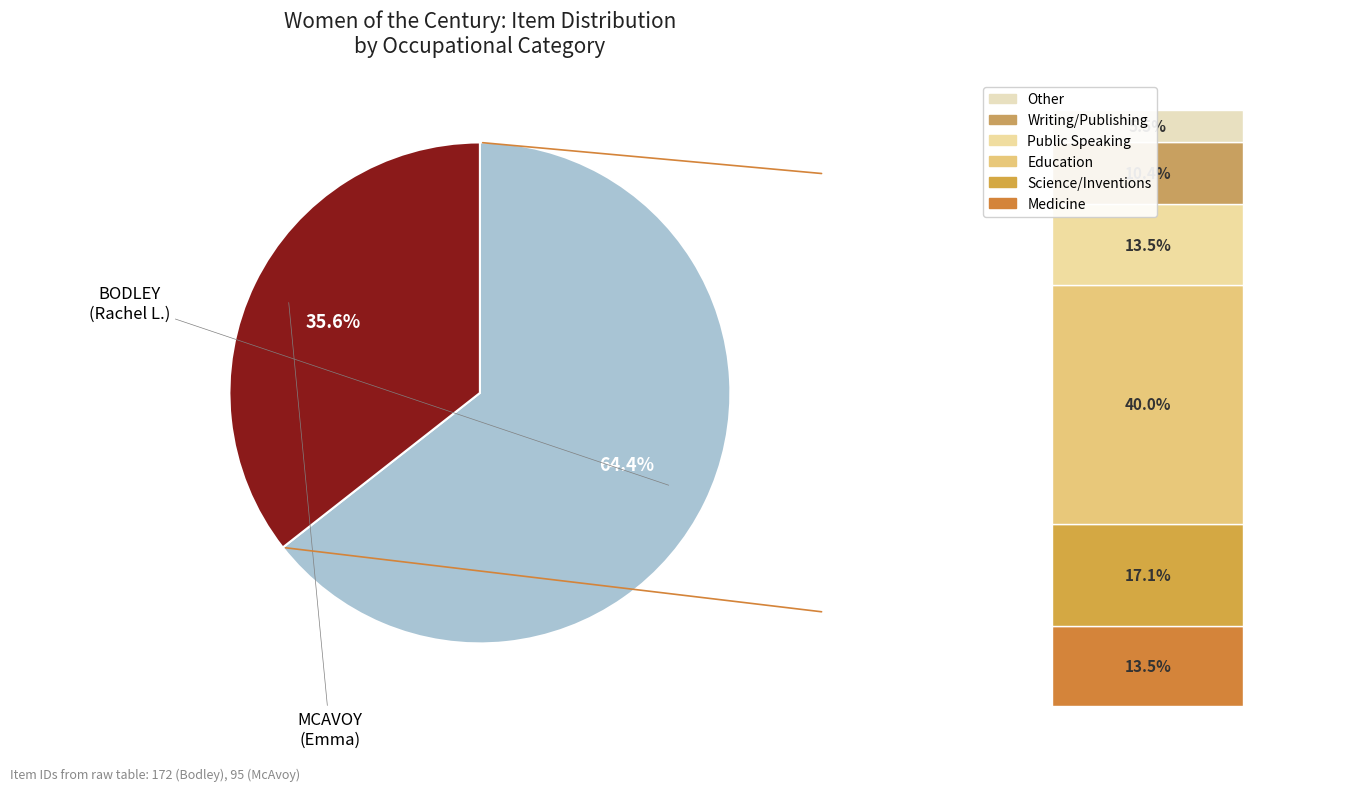

To the nearest percent, what is the difference between the MCAVOY, Miss Emma and BODLEY, Miss Rachel L. slice percentages?

29%